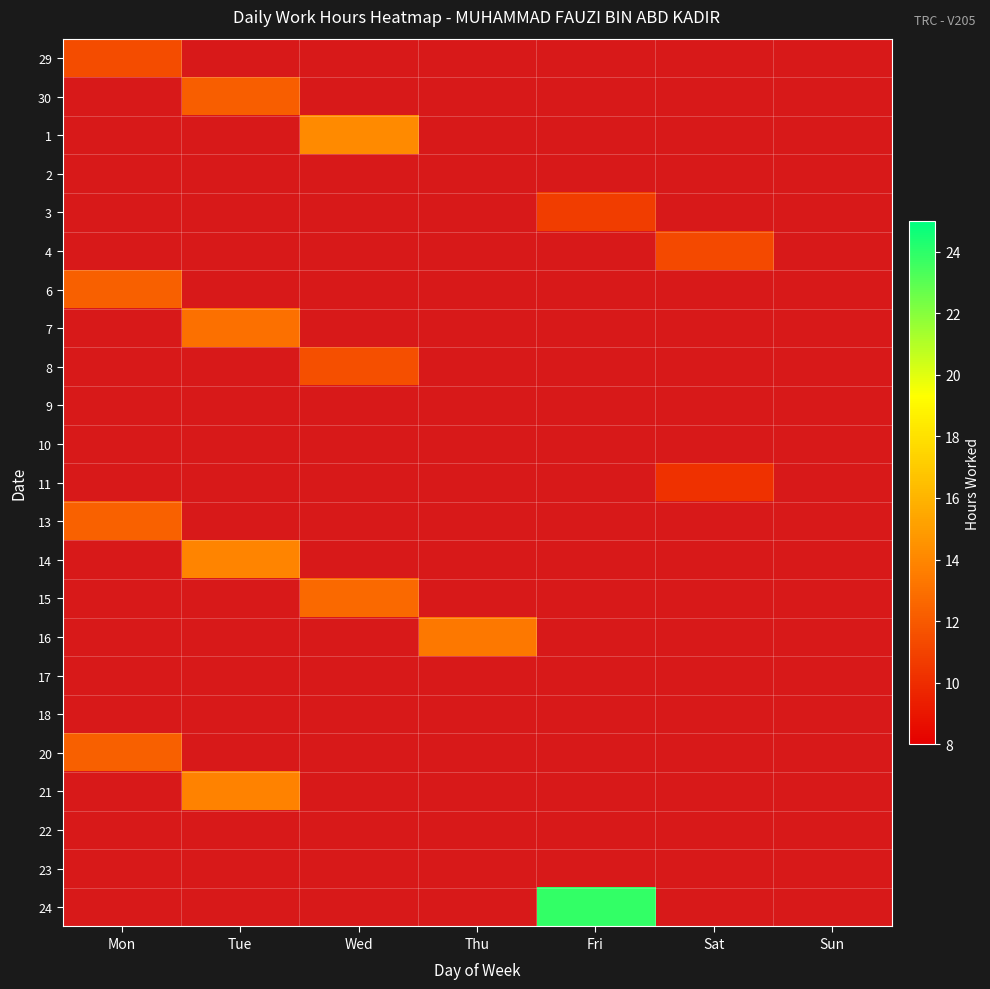

At which category is the sum across all series the highest?

Tue